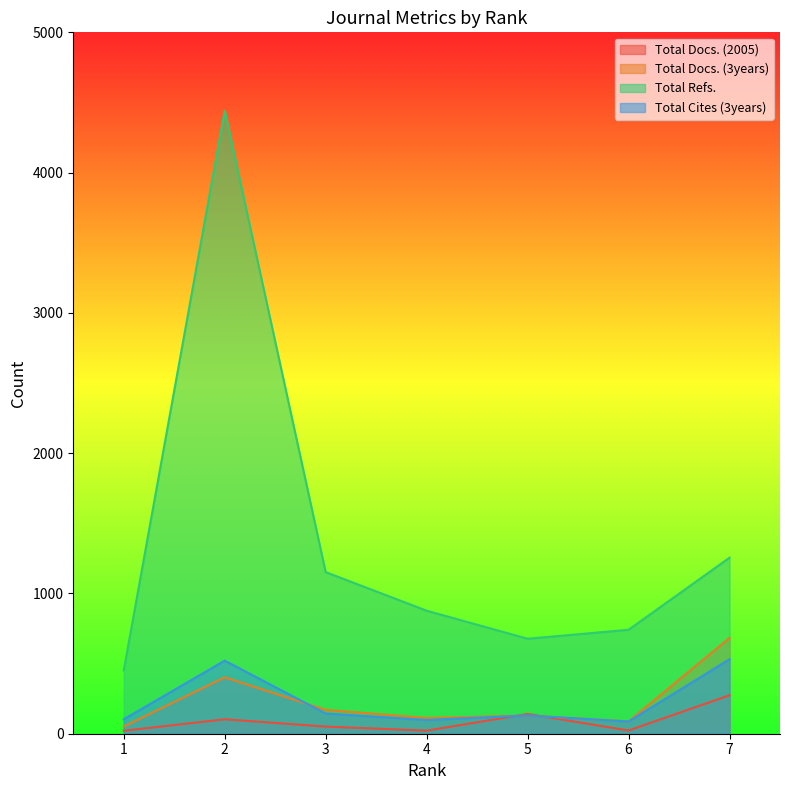

True or false: Total Docs. (2005) has a value of 393 at 7.

False